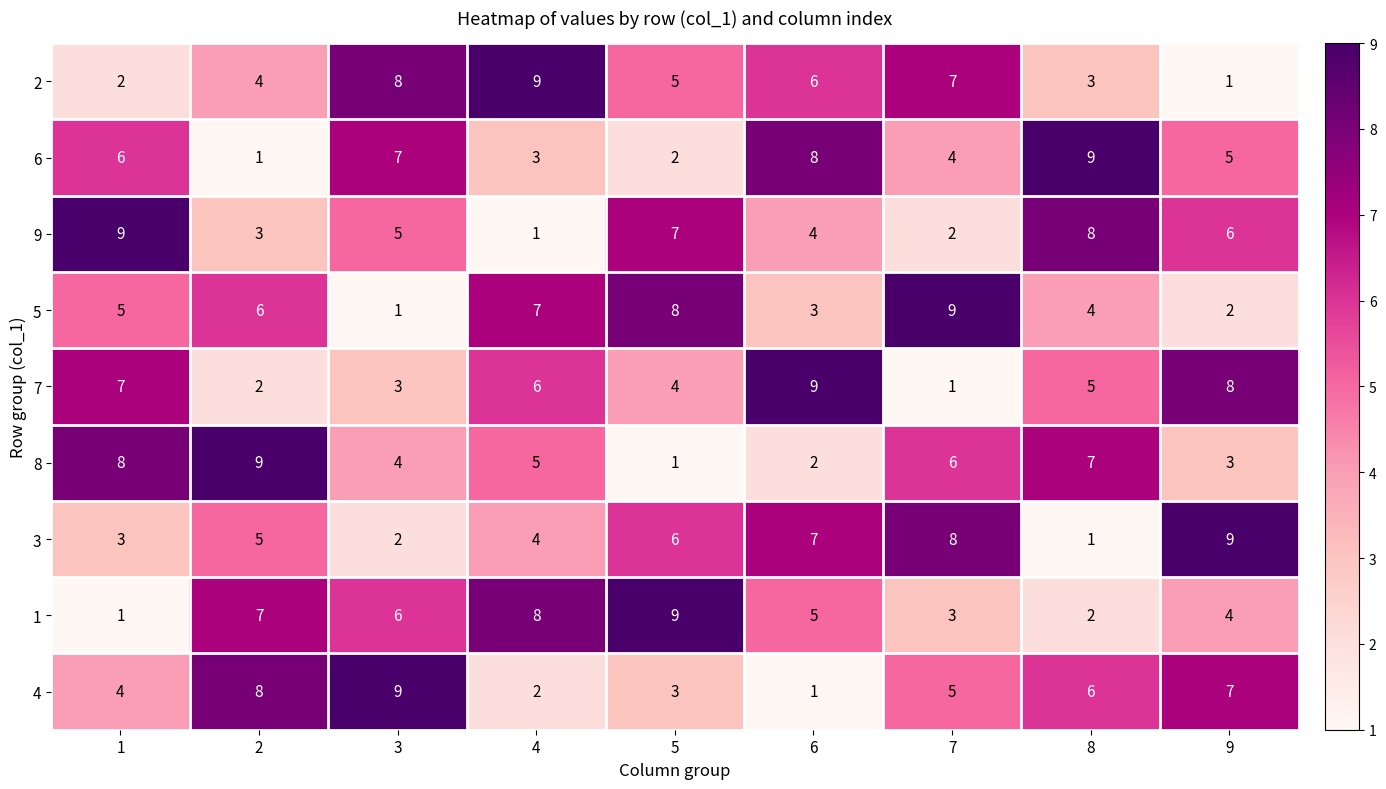

Where is 7 nearest to the value 5?

8